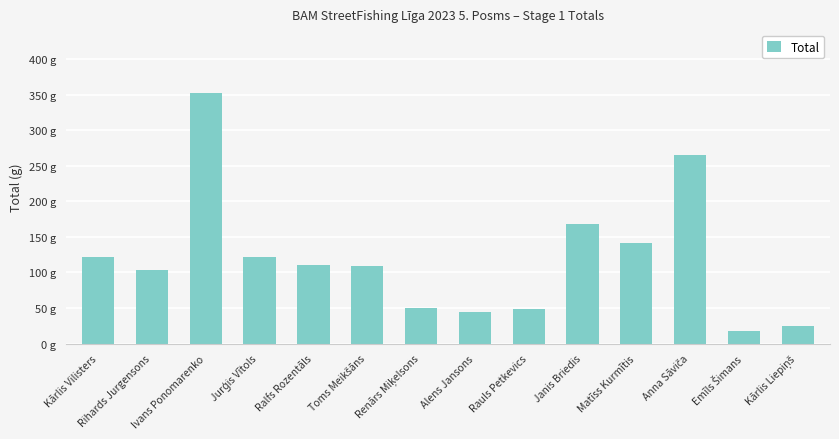

What is the difference between the maximum and minimum values?

335